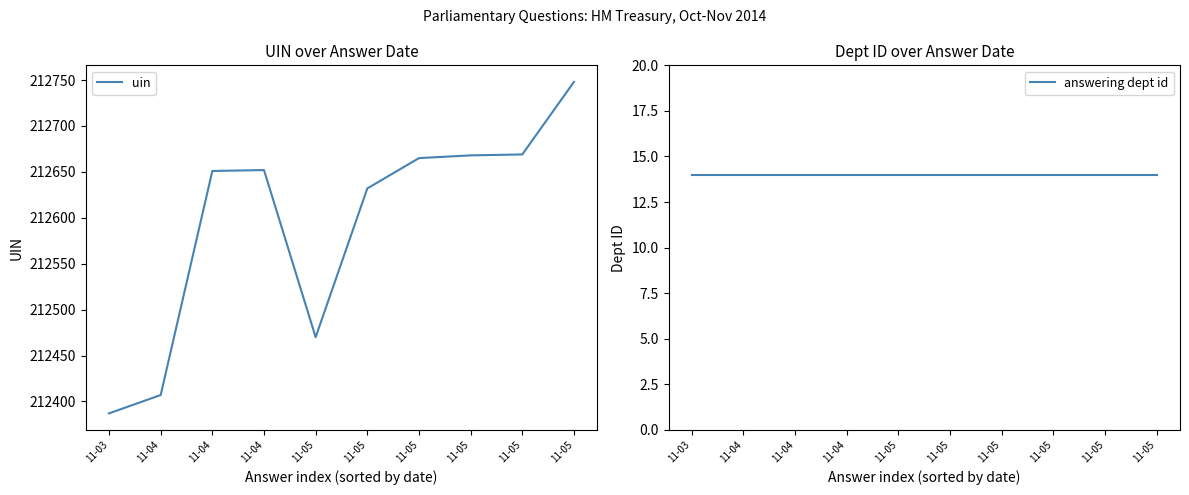

What is the sum of the answering dept id values at 11-05 and 11-04?

28